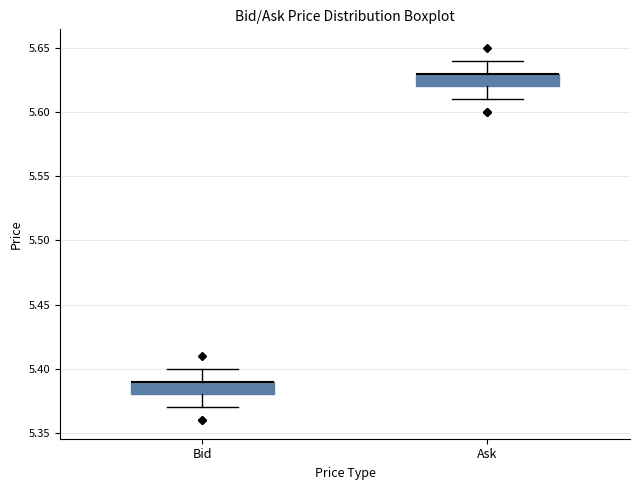

Reading left to right, transcribe this box plot: for each box, give where its median line is, the range the box spans, and where its two whiskers end, as read against the y-axis. The values are not printed on the chart, so give them approximately, as read against the axis.

Bid: median 5.39 (drawn on the box's upper edge), box 5.38 to 5.39, whiskers 5.37 to 5.40
Ask: median 5.63 (drawn on the box's upper edge), box 5.62 to 5.63, whiskers 5.61 to 5.64